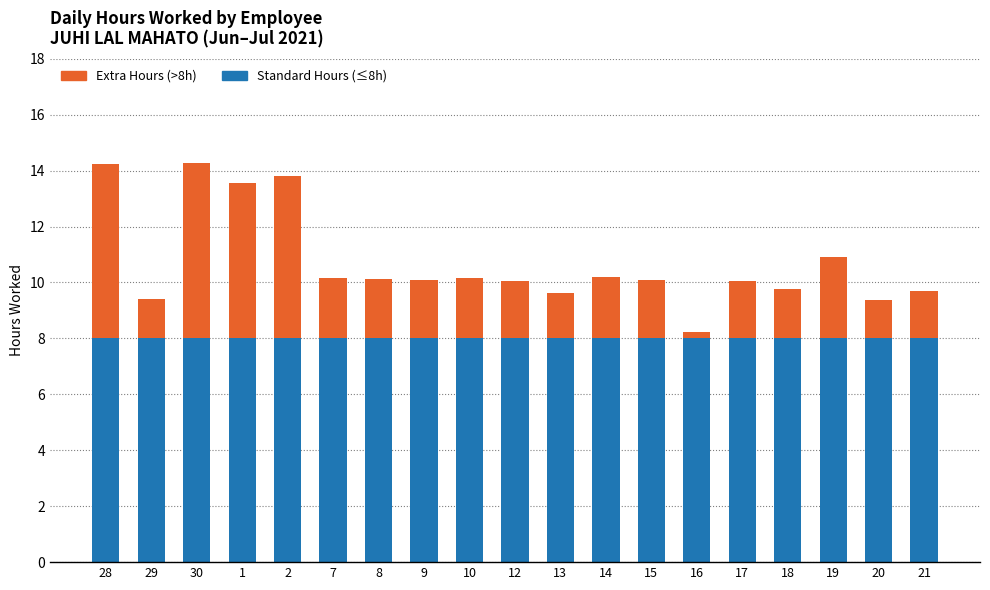

Count the number of categories in the chart.

19